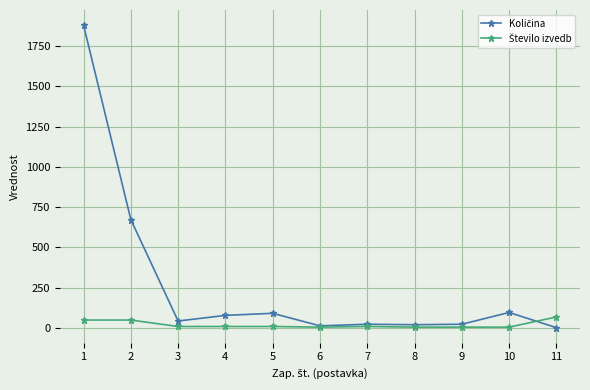

How many data points does each series have?

11